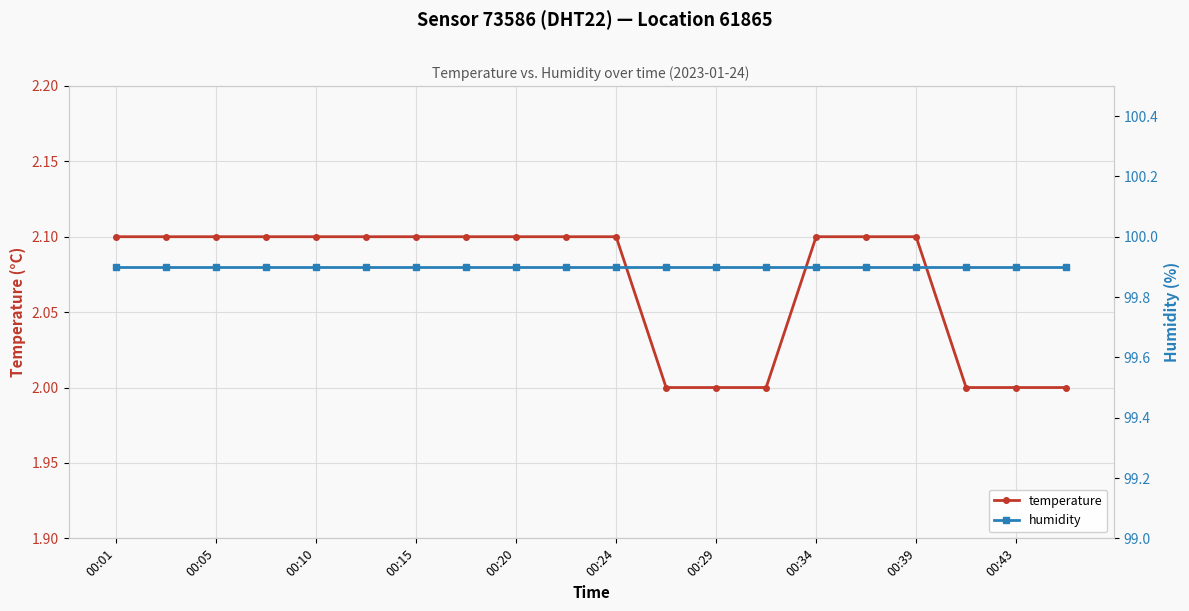

What is the value of the temperature point at the 13th from the left?

2.0